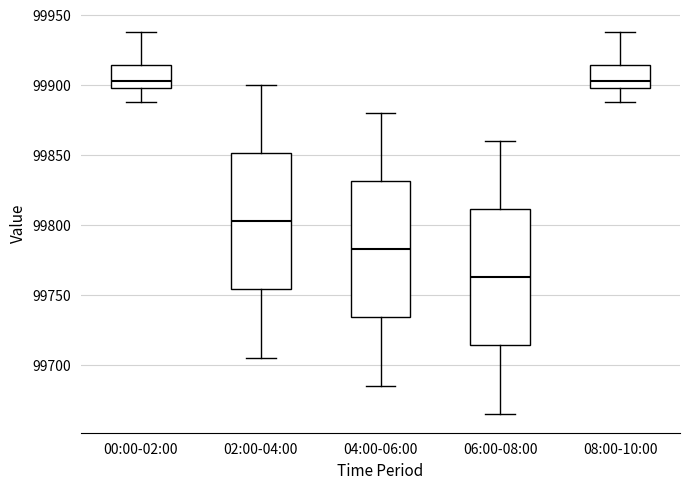

Reading left to right, read every box against the y-axis: the position of its median line, the range the box covers, and the ends of its whiskers. The values are not printed on the chart, so give them approximately, as read against the axis.

00:00-02:00: median 99905, box 99900 to 99915, whiskers 99890 to 99940
02:00-04:00: median 99805, box 99755 to 99850, whiskers 99705 to 99900
04:00-06:00: median 99785, box 99735 to 99830, whiskers 99685 to 99880
06:00-08:00: median 99765, box 99715 to 99810, whiskers 99665 to 99860
08:00-10:00: median 99905, box 99900 to 99915, whiskers 99890 to 99940